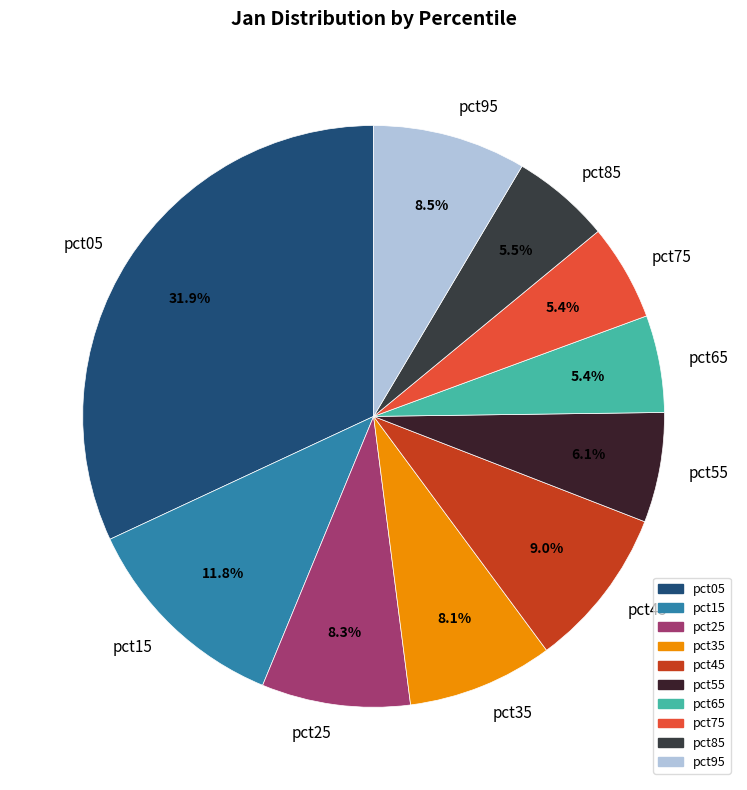

Which category has the biggest portion of the pie?

pct05